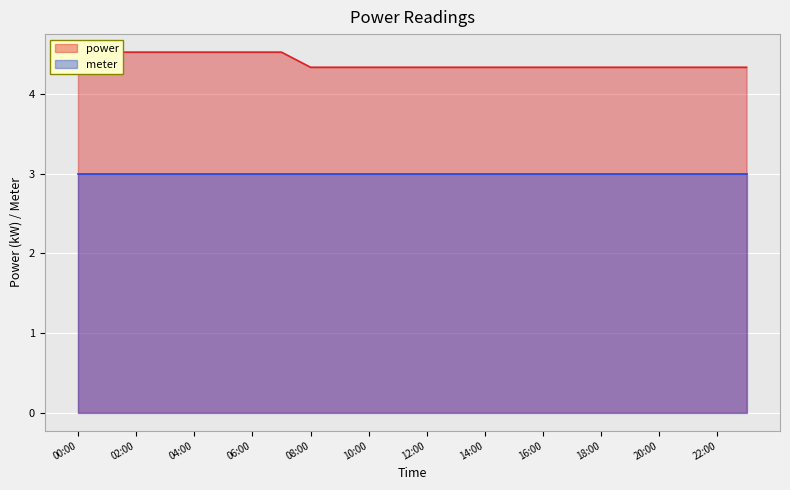

The value at 09:00 is 4.3. True or false?

True